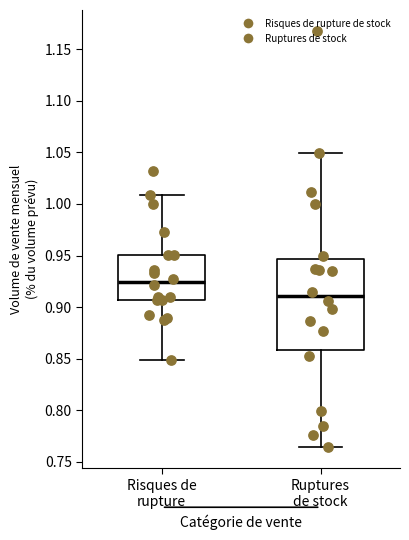

Reading left to right, read every box against the y-axis: the position of its median line, the range the box covers, and the ends of its whiskers. The values are not printed on the chart, so give them approximately, as read against the axis.

Risques de rupture: median 0.925, box 0.905 to 0.950, whiskers 0.850 to 1.010
Ruptures de stock: median 0.910, box 0.860 to 0.945, whiskers 0.765 to 1.050